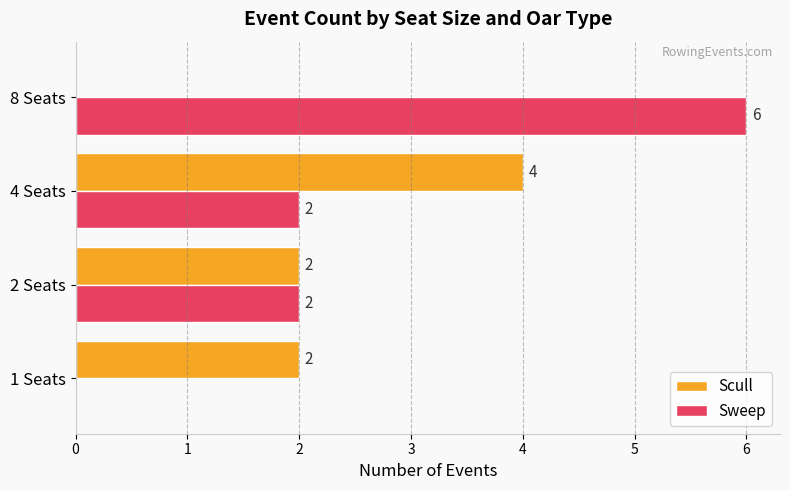

Is the value of Sweep at 1 Seats greater than the value of Scull at 1 Seats?

No